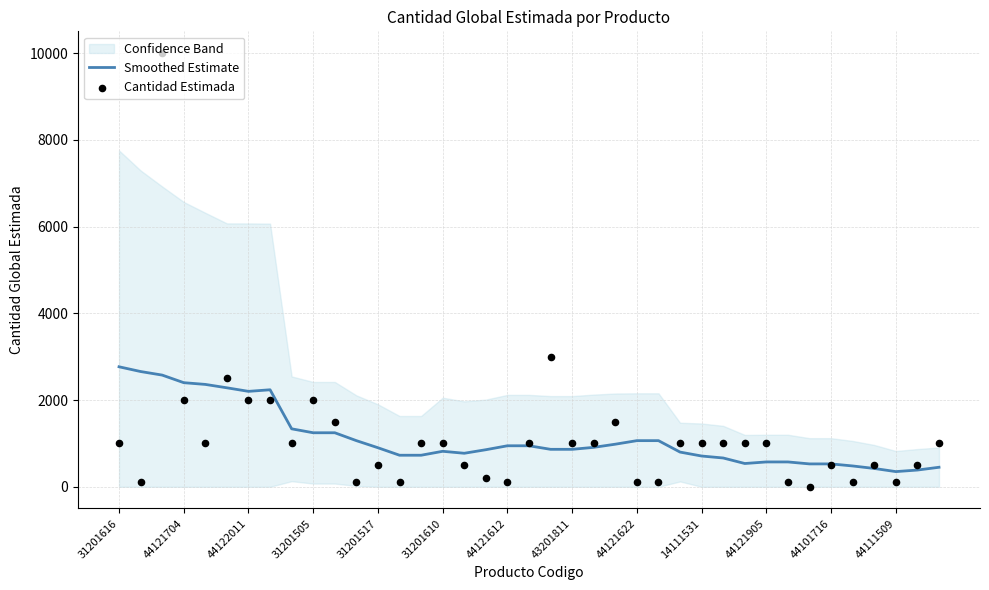

Is it true that Smoothed Estimate equals 350.1 at 44111509?

True